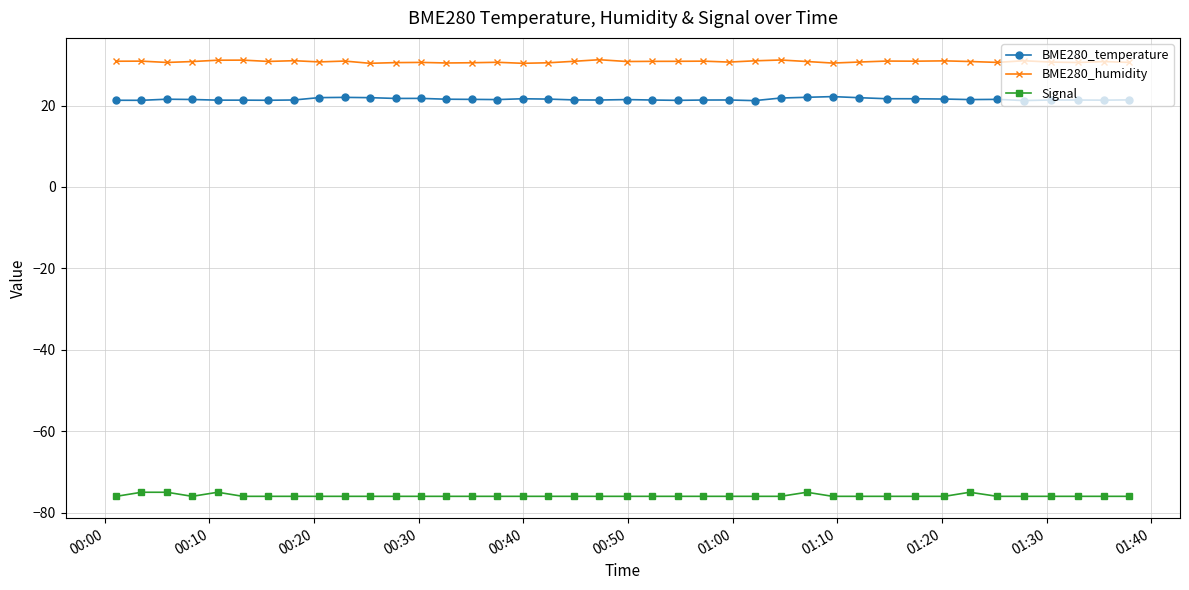

Which series has the widest spread of values?

Signal